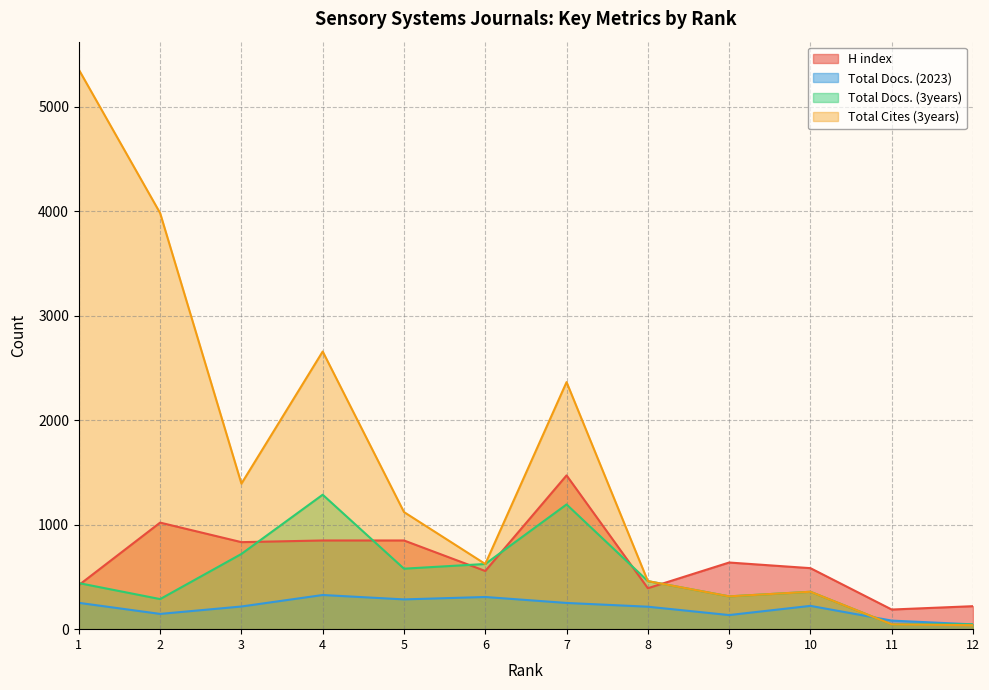

What is the sum of the H index values at 8 and 10?

976